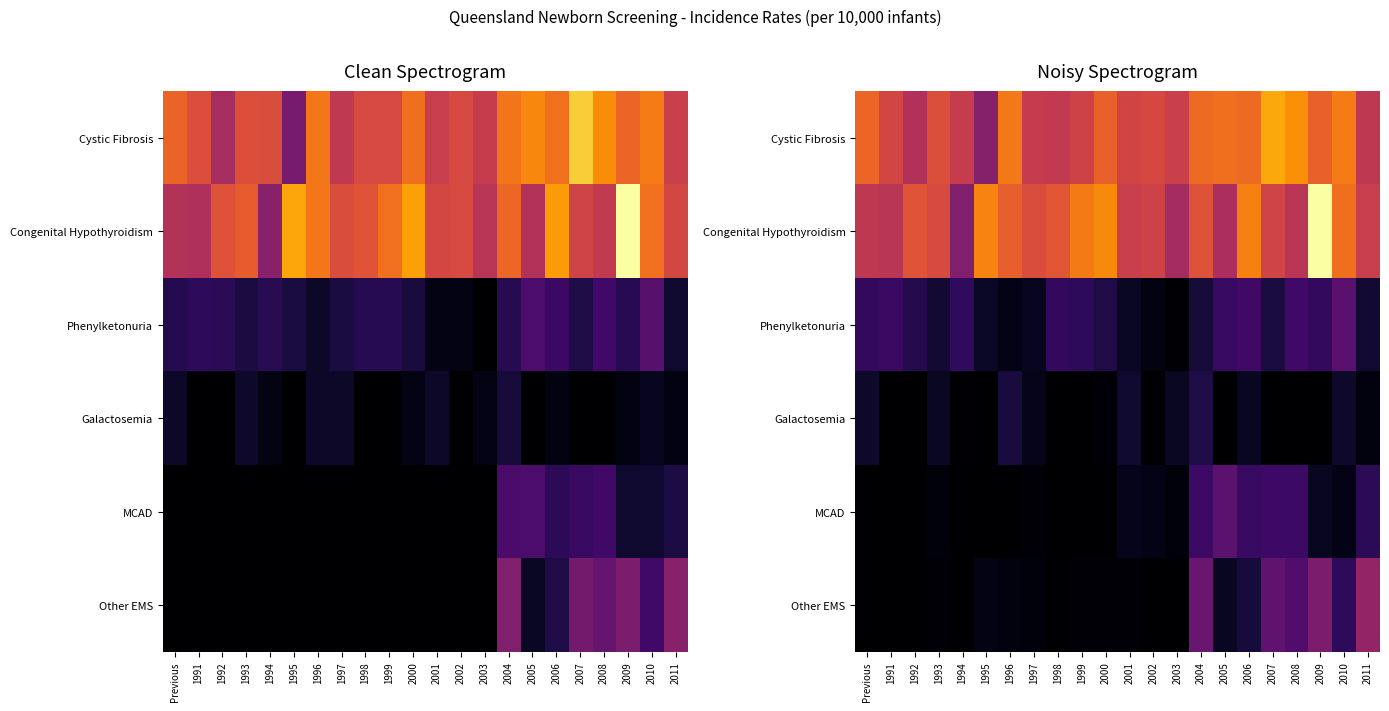

How many data points does each series have?

22